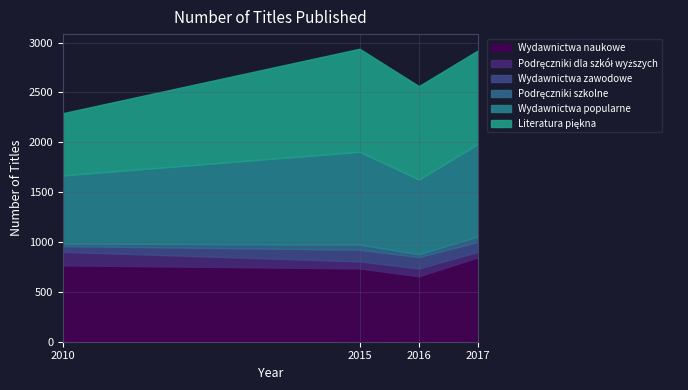

Rank the series by their maximum value, from highest to lowest.

Literatura piękna, Wydawnictwa popularne, Wydawnictwa naukowe, Podręczniki dla szkół wyższych, Wydawnictwa zawodowe, Podręczniki szkolne